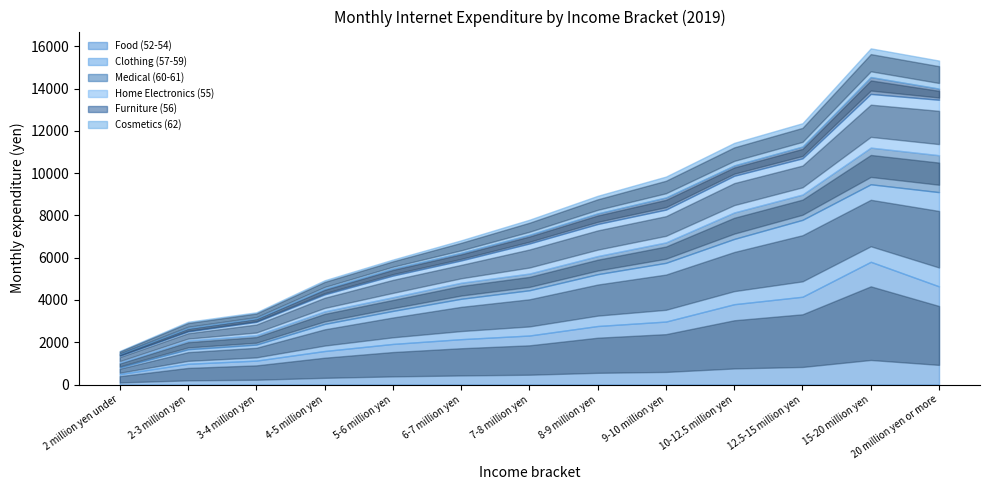

True or false: Medical (60-61) and Furniture (56) intersect in this chart.

False